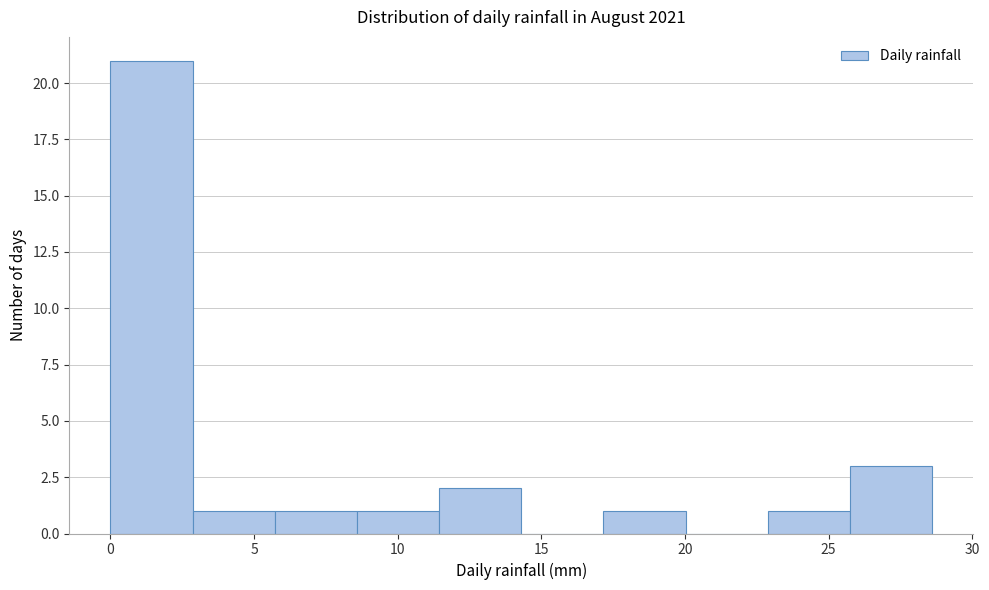

Reading left to right, list every bar in this chart as the range it spans on the x-axis followed by its height. Neither the bar edges nor the heights are printed on the chart, so give them approximately, as read against the axes.

0.0 to 3.0: 21
3.0 to 5.5: 1
5.5 to 8.5: 1
8.5 to 11.5: 1
11.5 to 14.5: 2
14.5 to 17.0: 0
17.0 to 20.0: 1
20.0 to 23.0: 0
23.0 to 25.5: 1
25.5 to 28.5: 3